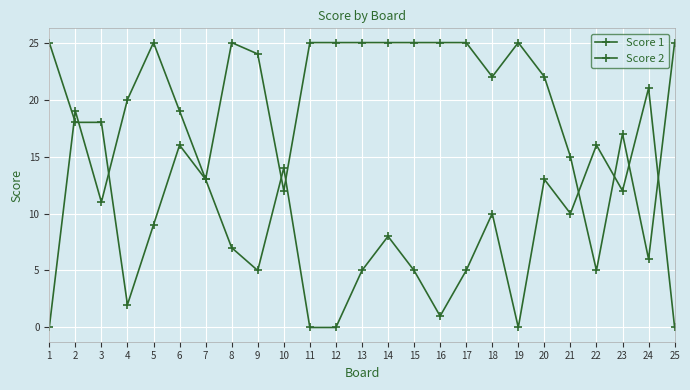

How many data points in Score 2 are less than 10?

12